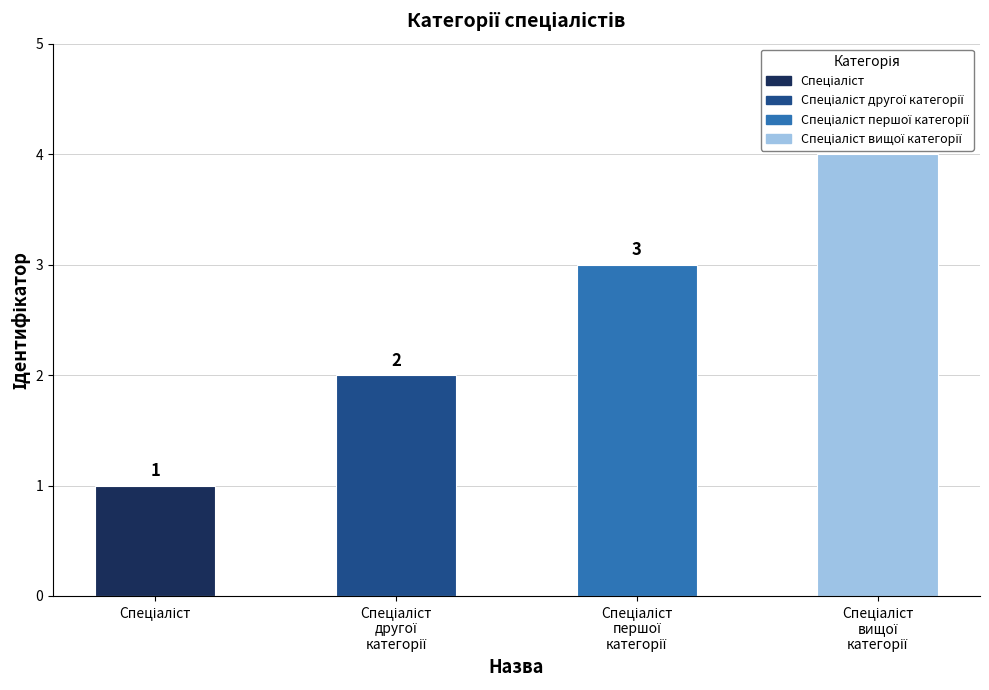

Approximately how many times larger is the value at Спеціаліст
першої
категорії compared to Спеціаліст
вищої
категорії?

0.8